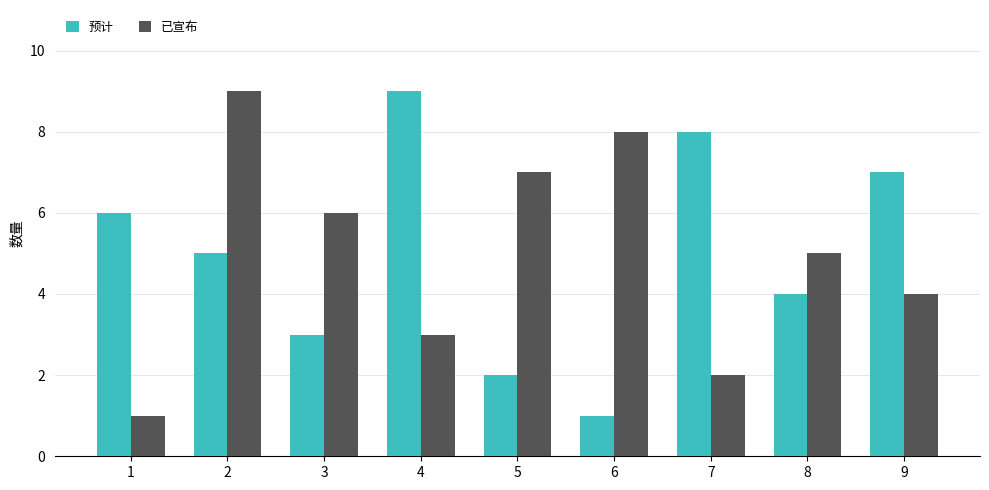

What is the sum of all 已宣布 values?

45